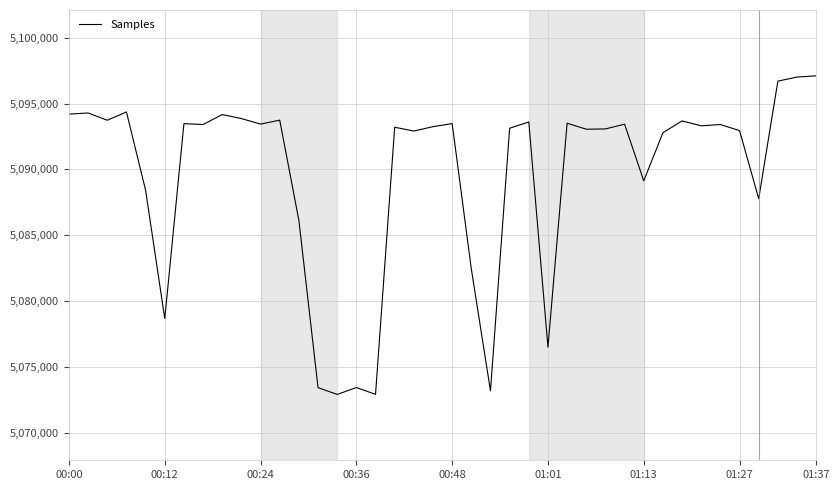

What is the difference between the maximum and minimum values?

24194